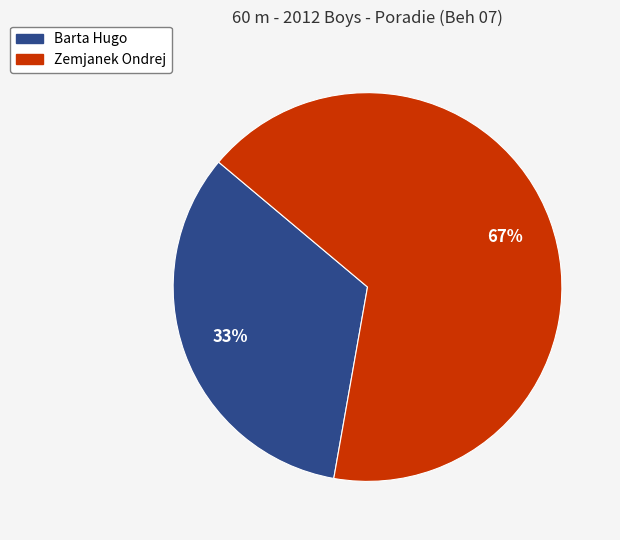

Approximately how many times larger is the value at Barta Hugo compared to Zemjanek Ondrej?

0.5